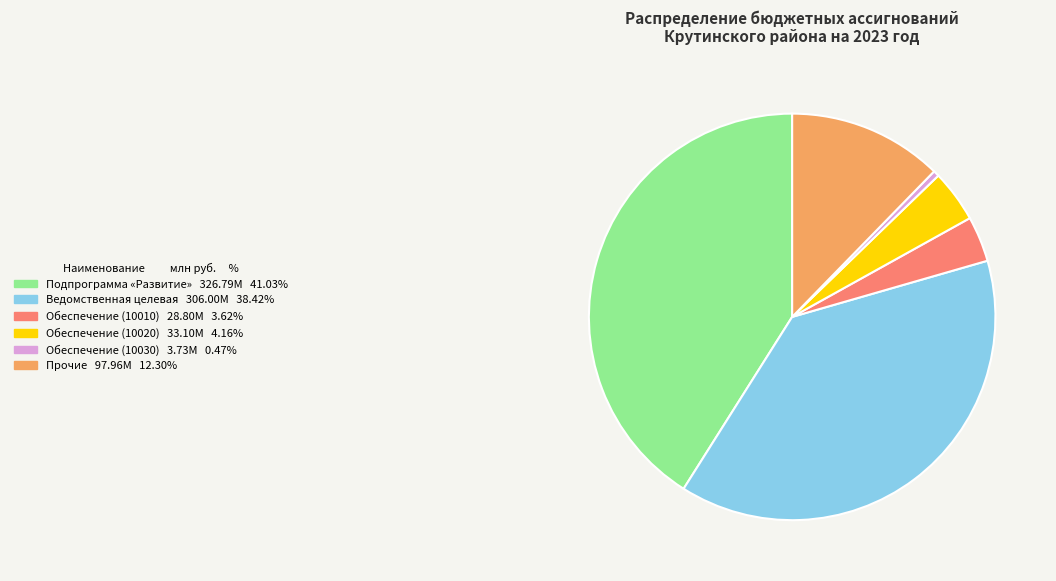

Does any single category account for the majority?

No